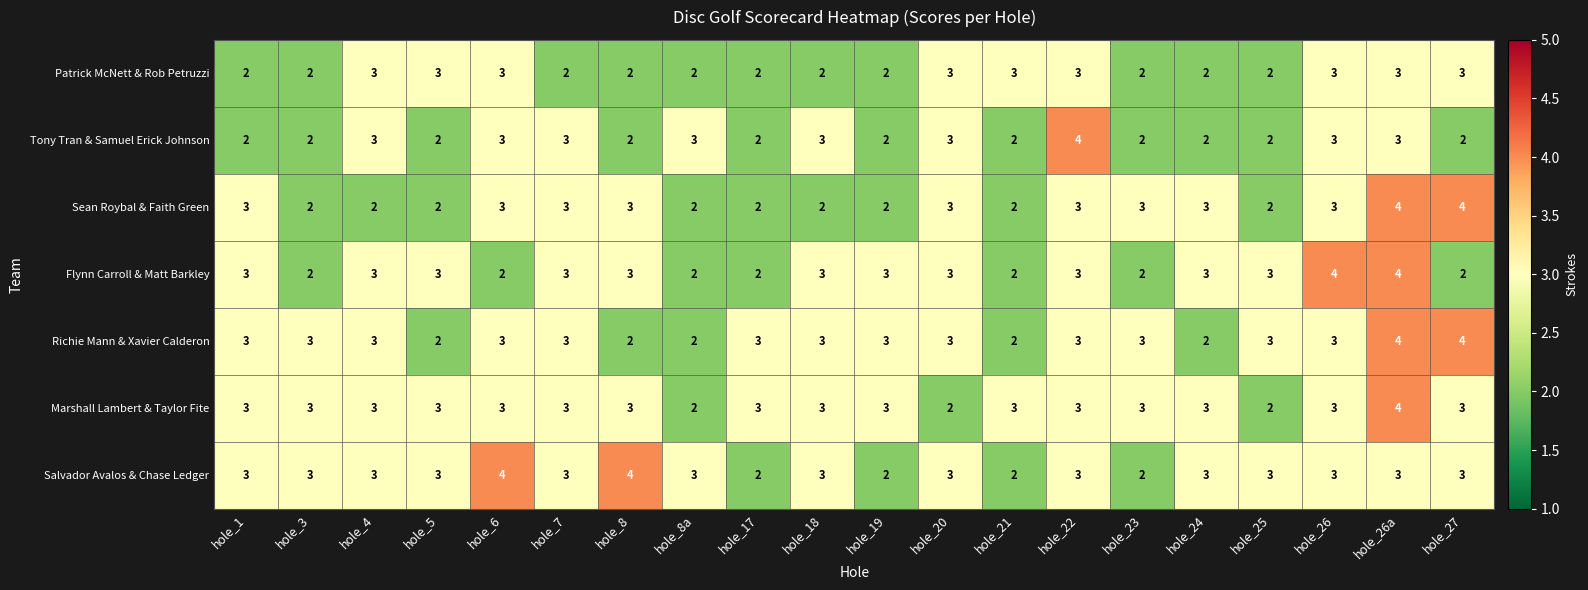

True or false: Tony Tran & Samuel Erick Johnson has a value of 3 at hole_5.

False